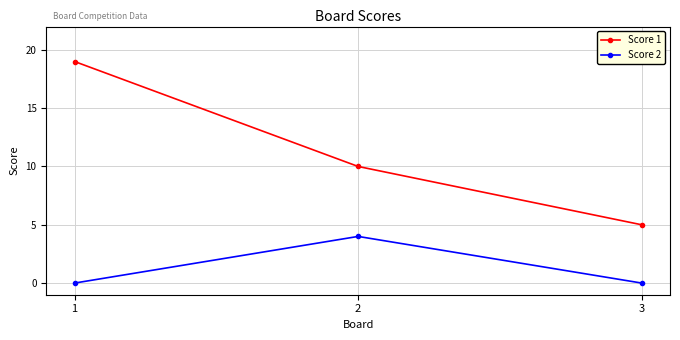

Reading left to right, transcribe all the data shown in this chart.

Score 1: 1=19	2=10	3=5
Score 2: 1=0	2=4	3=0